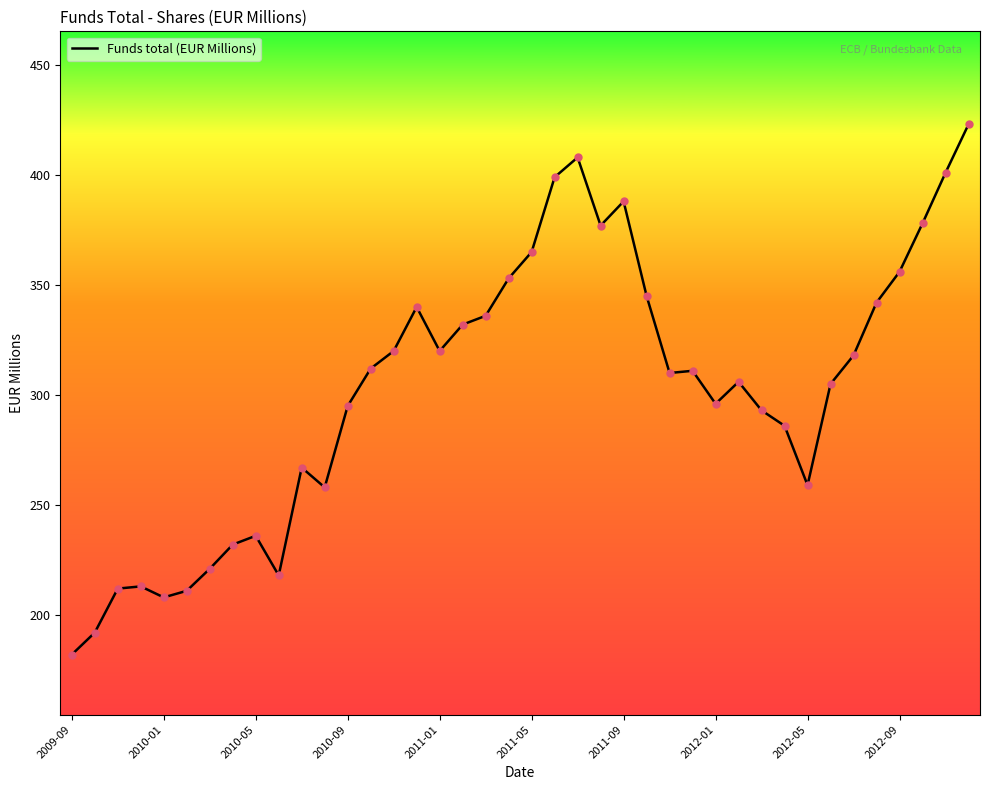

What is the difference between the maximum and minimum values?

241